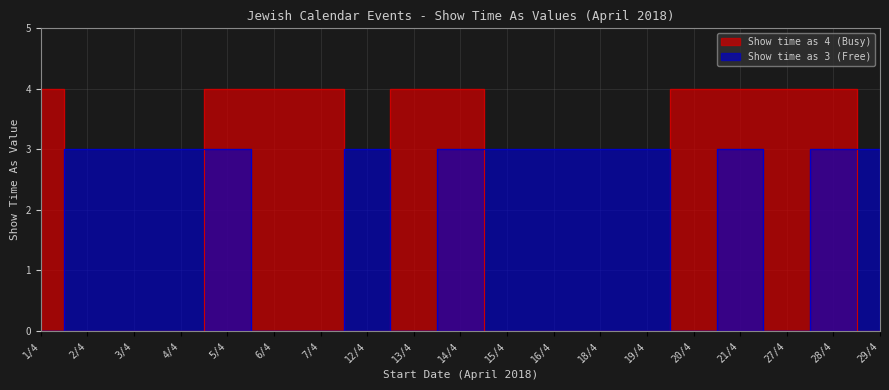

What is the sum of the Show time as 3 (Free) values at 21/4 and 19/4?

6